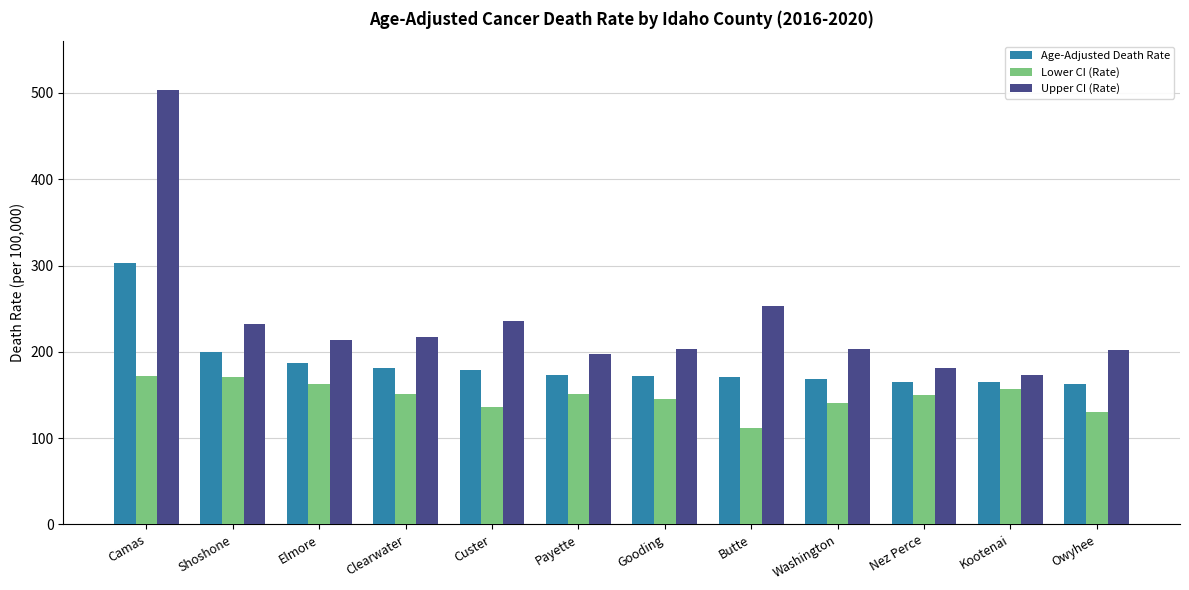

What is the highest value of the Lower CI (Rate) series?

171.6